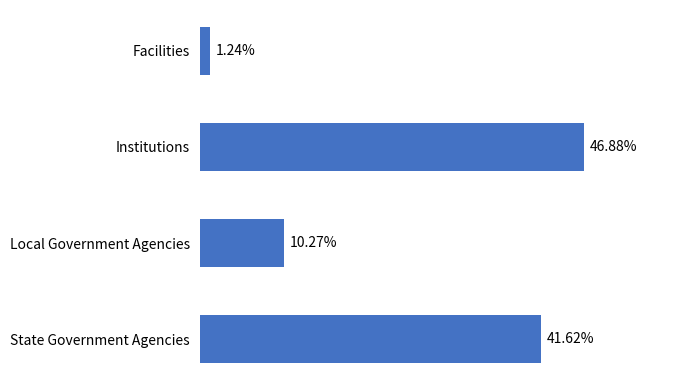

At which category does the chart reach its peak across all series?

Institutions